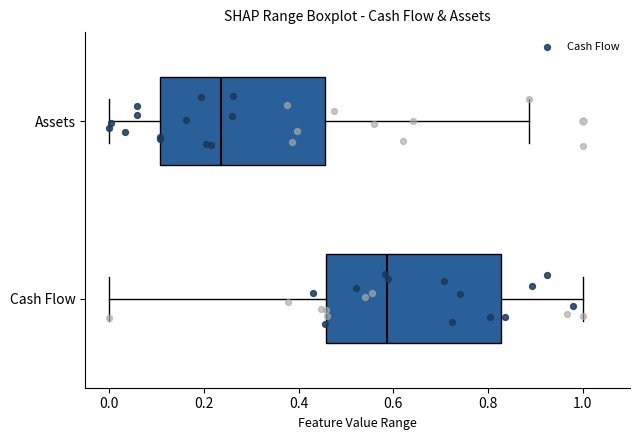

Where does the median line of the box for Assets sit on the x-axis? The values are not printed on the chart, so give them approximately, as read against the axis.

0.24